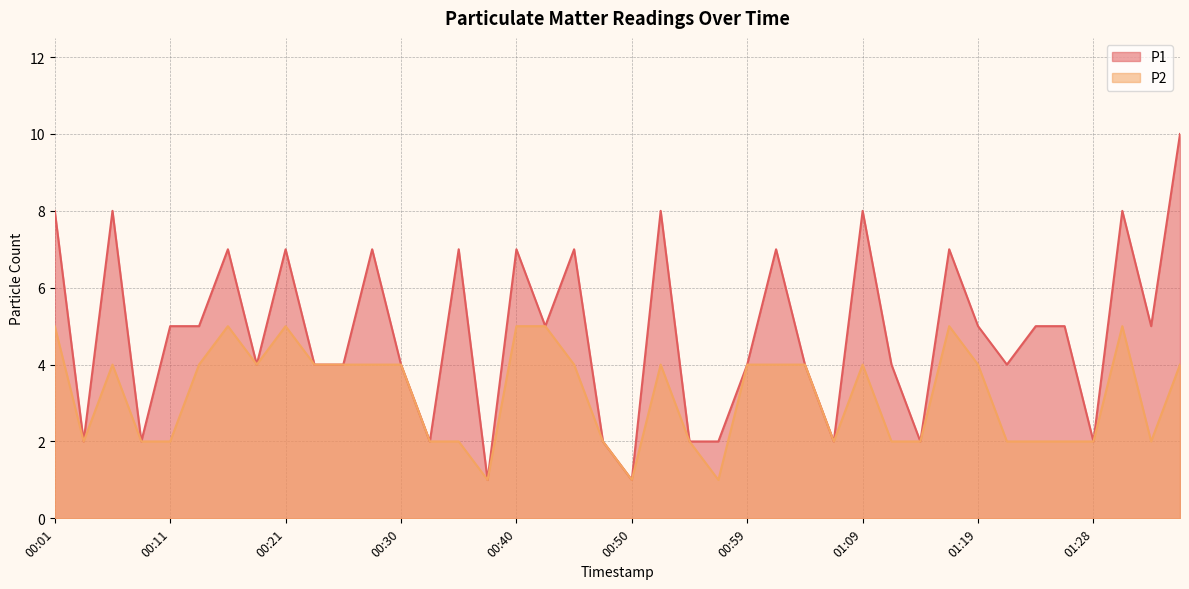

True or false: P2 and P1 intersect in this chart.

False